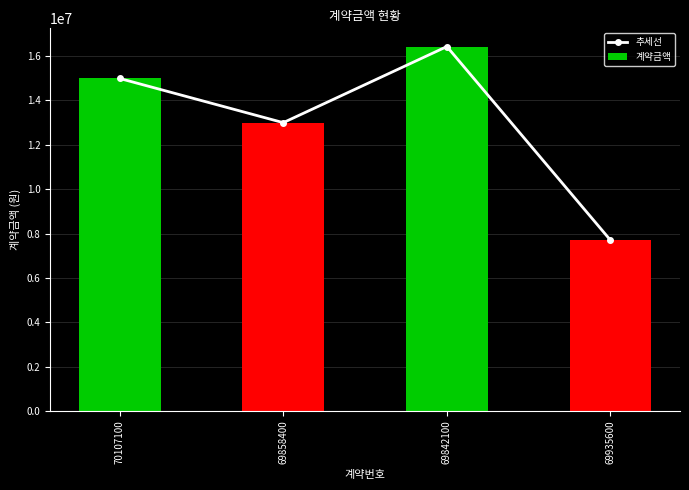

At which label does 계약금액 first exceed 14992560?

69842100